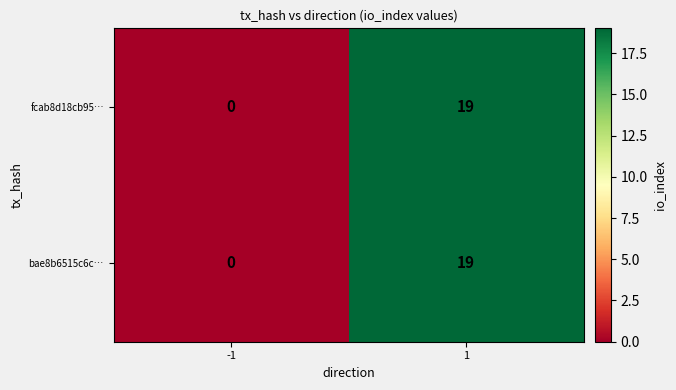

What is the total value across all series at 1?

38